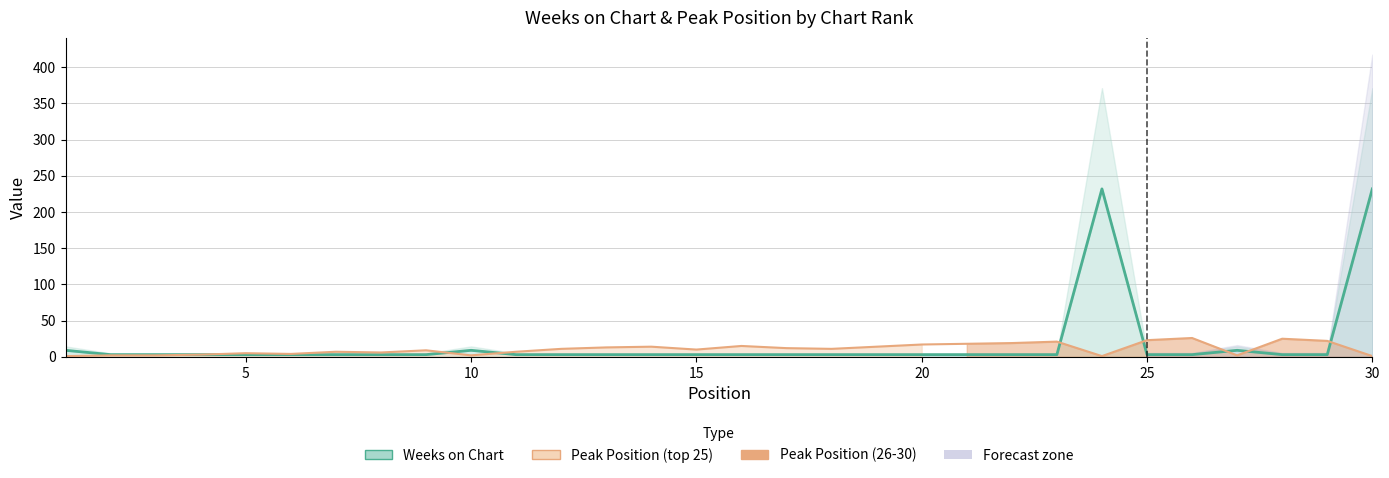

What is the minimum value for Peak Position?

1